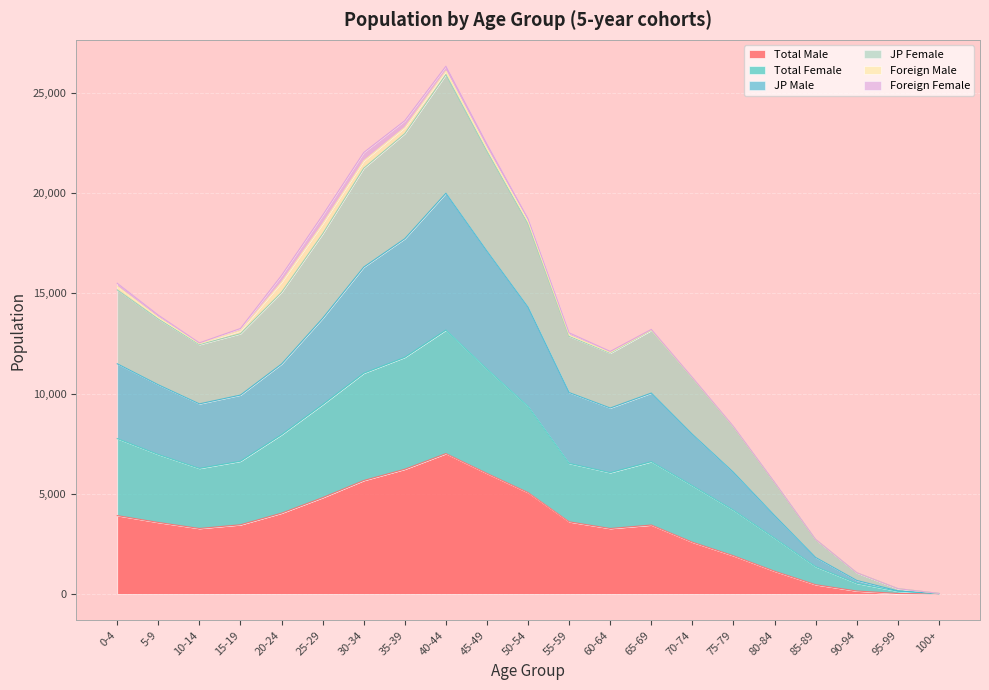

What is the difference between the second highest and minimum values in the Total Male series?

6220